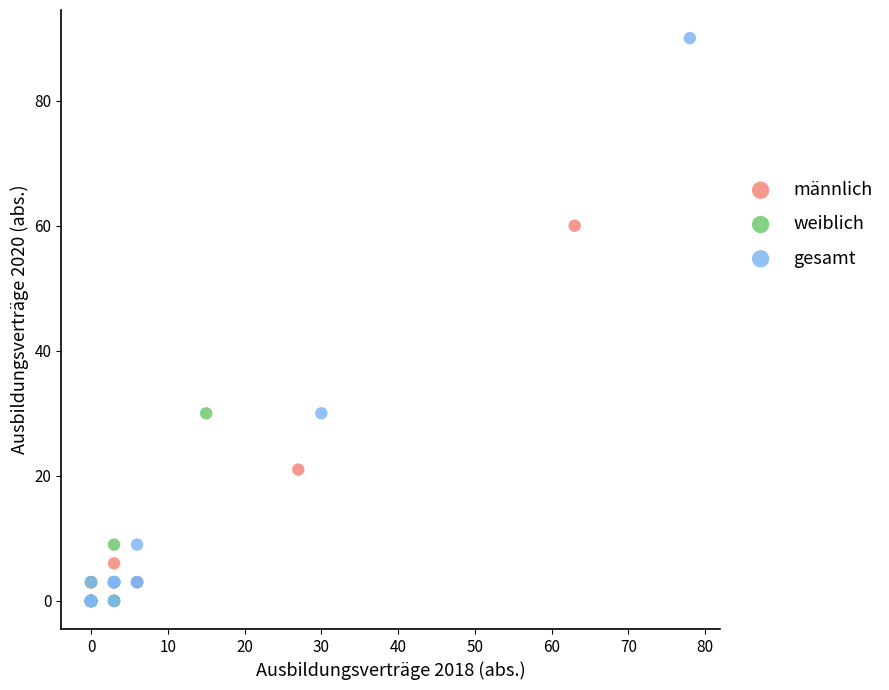

What are all the series names shown in the legend?

männlich, weiblich, gesamt